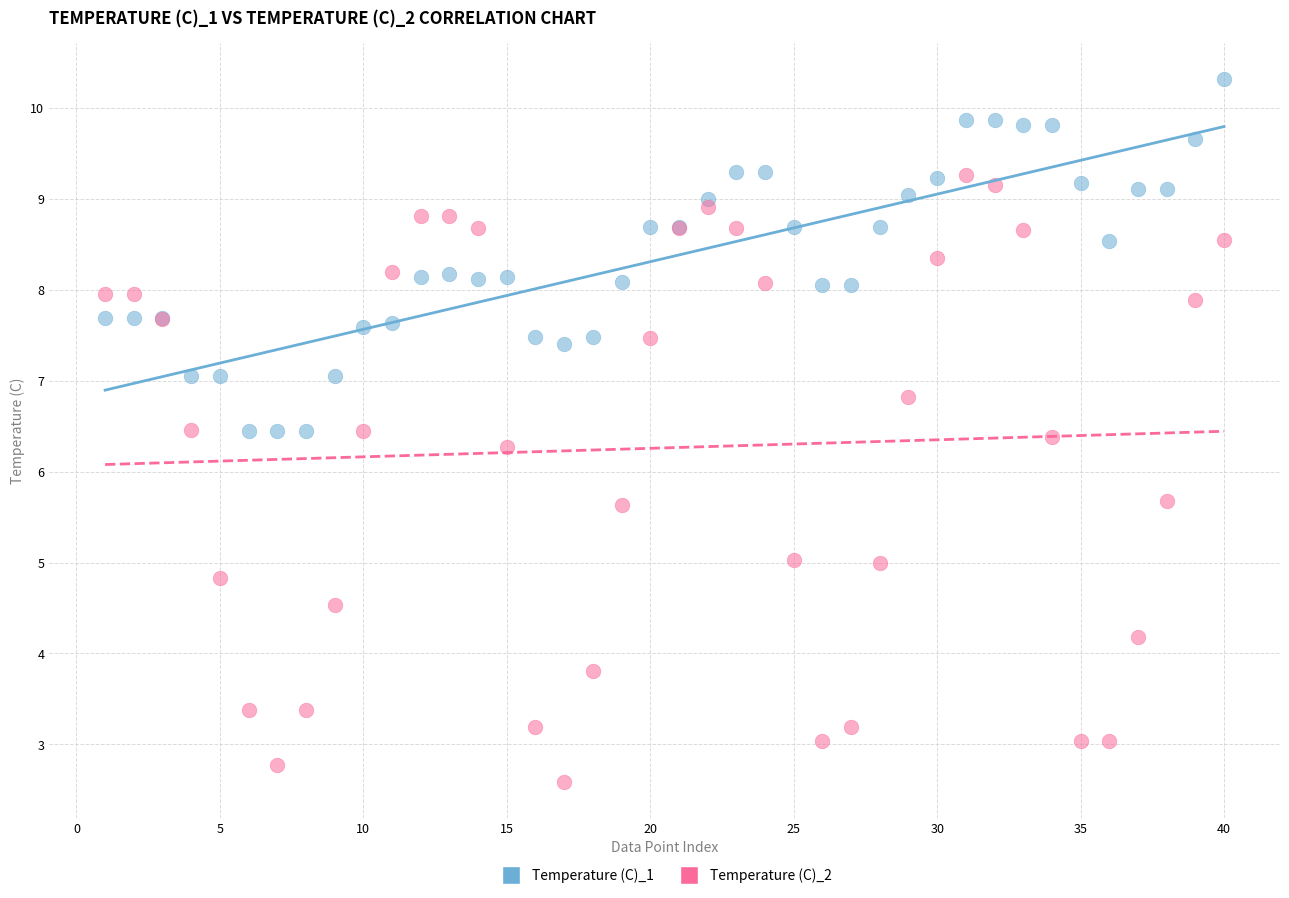

What are all the series names shown in the legend?

Temperature (C)_1, Temperature (C)_2